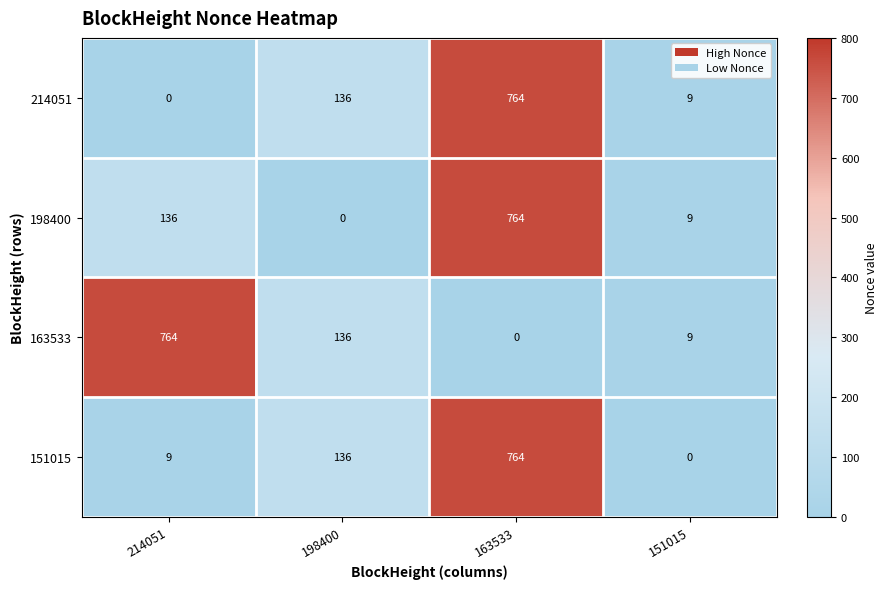

The value of 198400 at 151015 is 14. True or false?

False